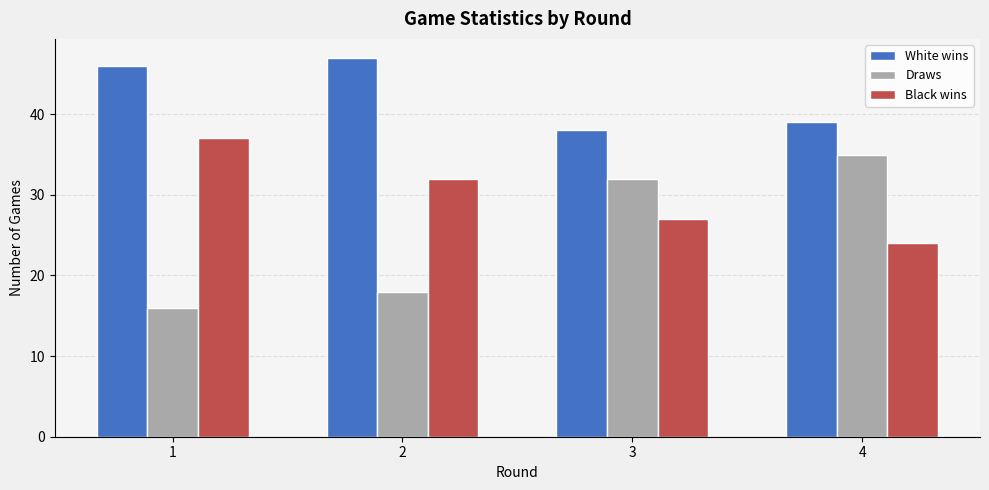

At how many categories does at least one series exceed 30?

4